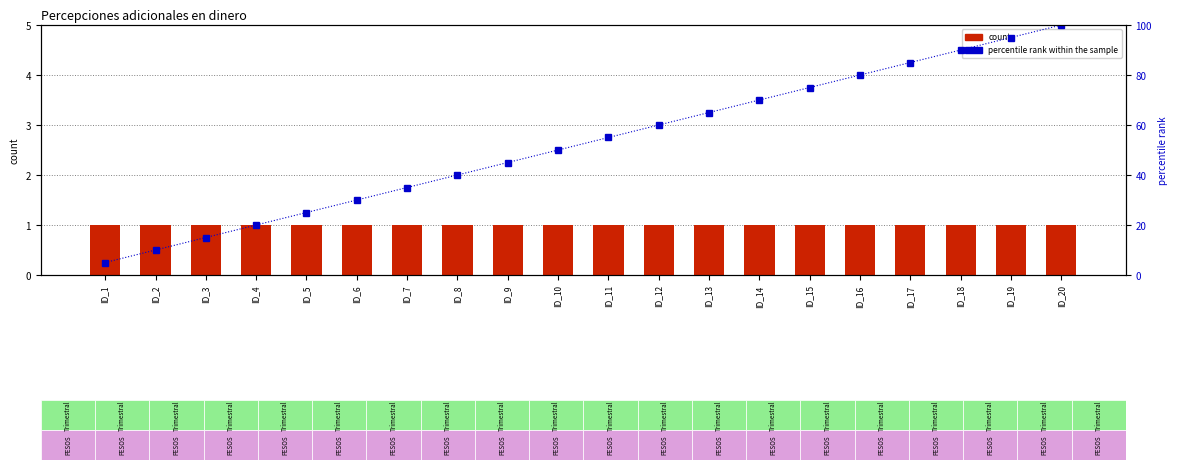

Where is count nearest to the value 1?

ID_1